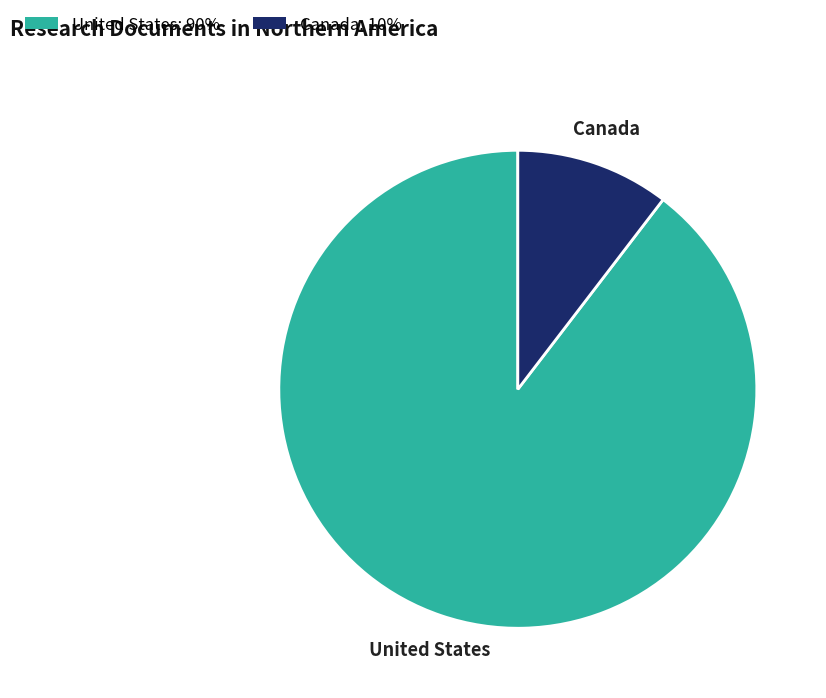

Does United States account for over 50% of the chart?

Yes